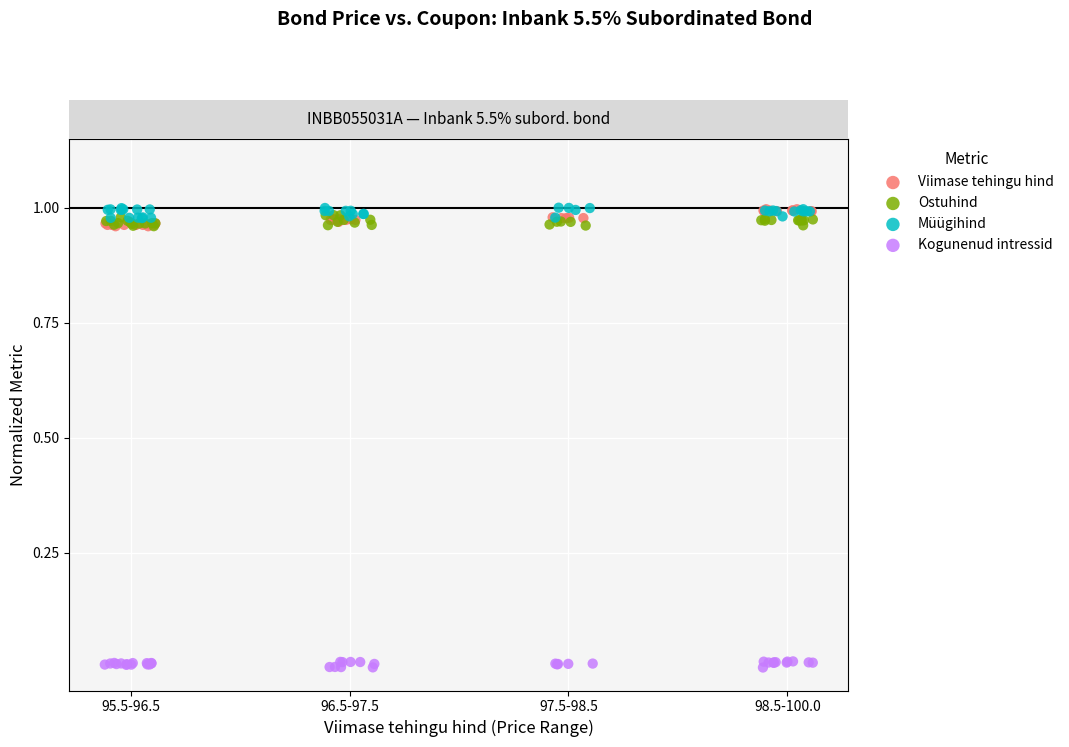

Which series contains the lowest Y value?

Kogunenud intressid